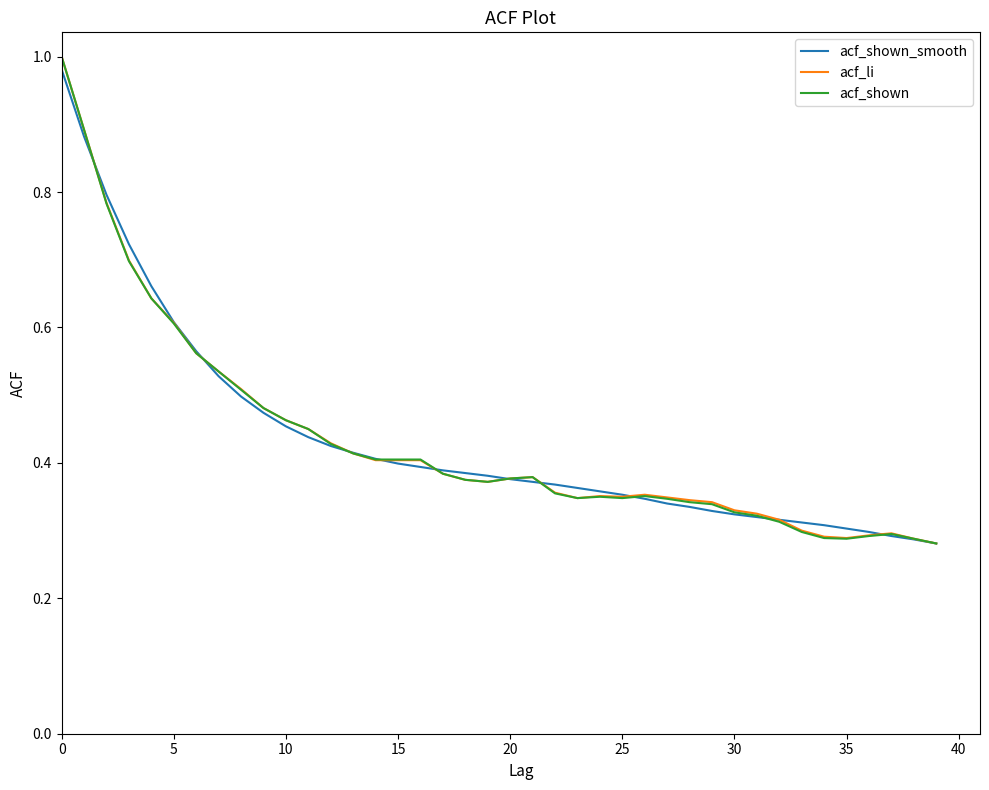

Rank the series by their average value, from lowest to highest.

acf_shown, acf_li, acf_shown_smooth